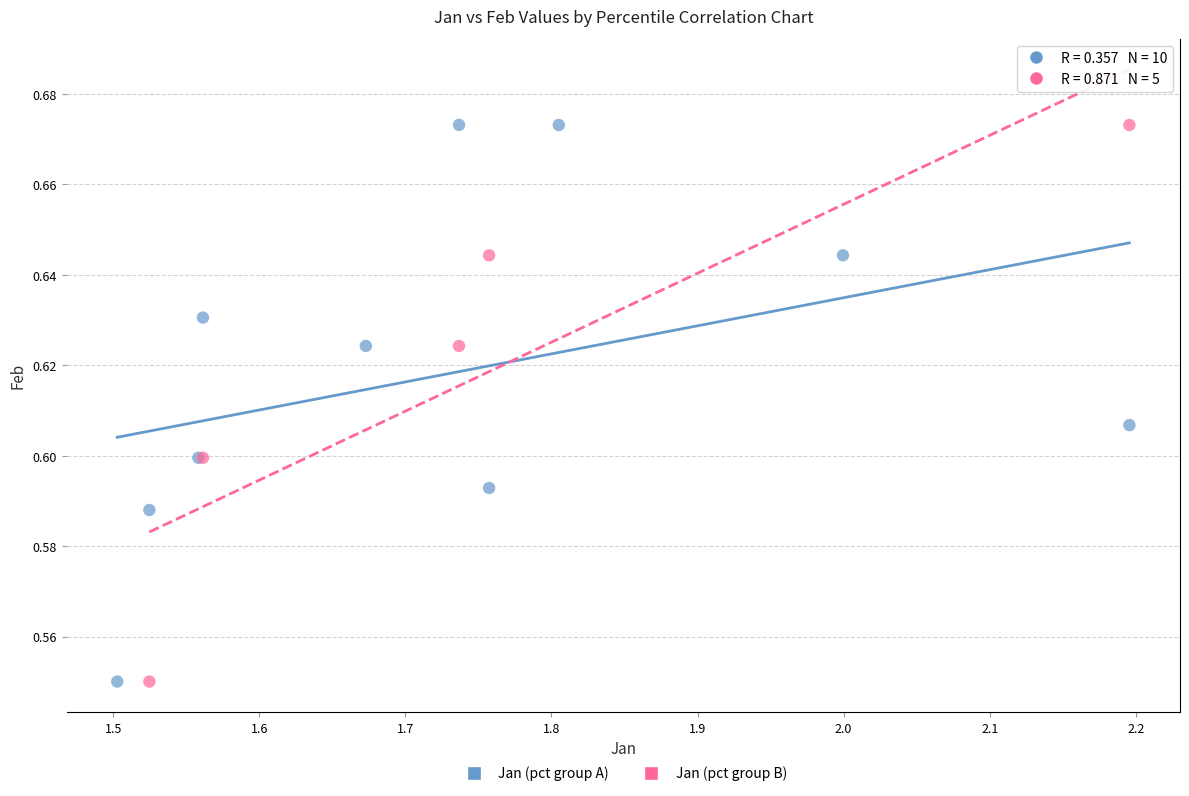

What are all the series names shown in the legend?

Jan (pct group A), Jan (pct group B)